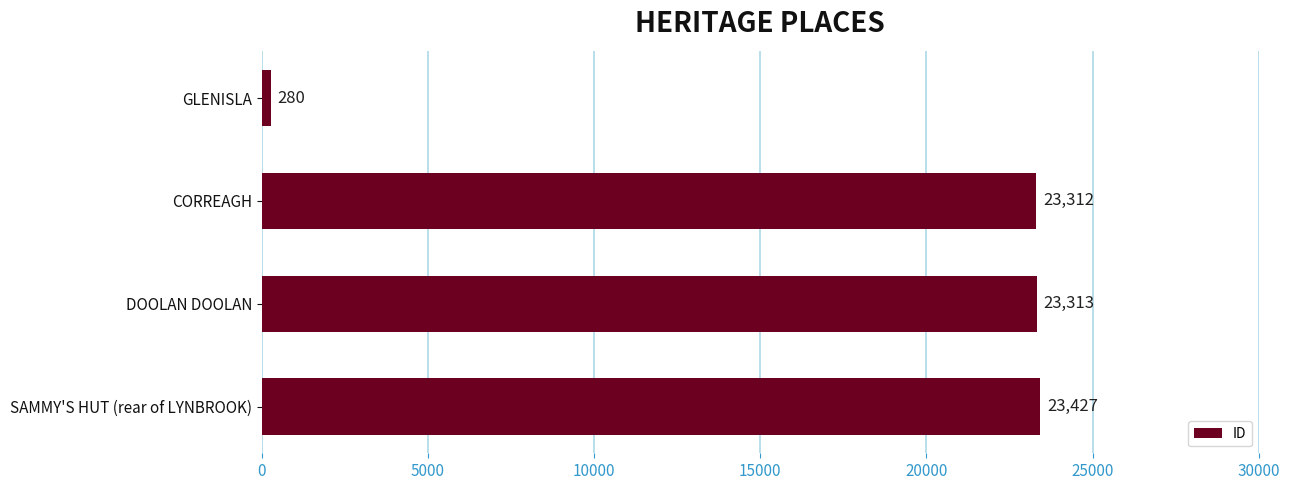

Are the bars grouped side by side (vs. stacked)?

No